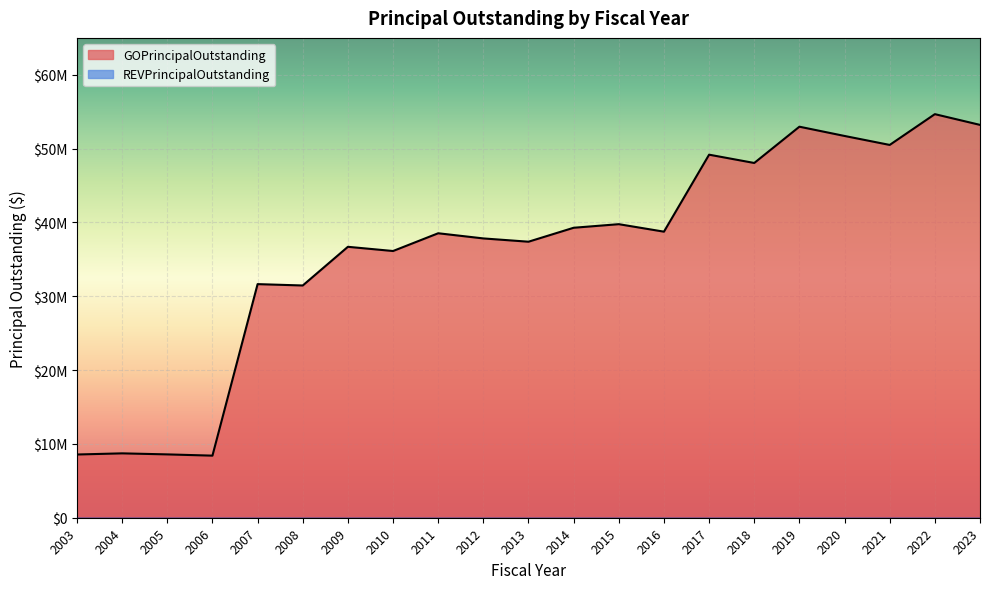

What is the value of the 13th point from the left?

39765000